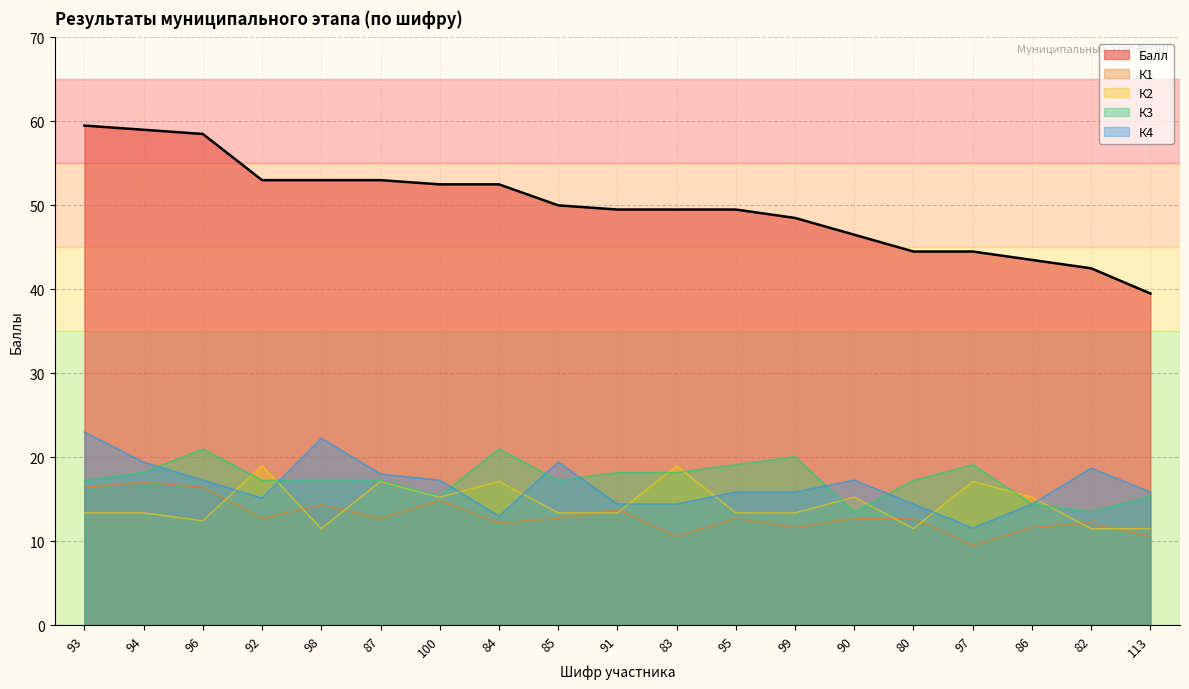

How many categories are shown in the chart?

19